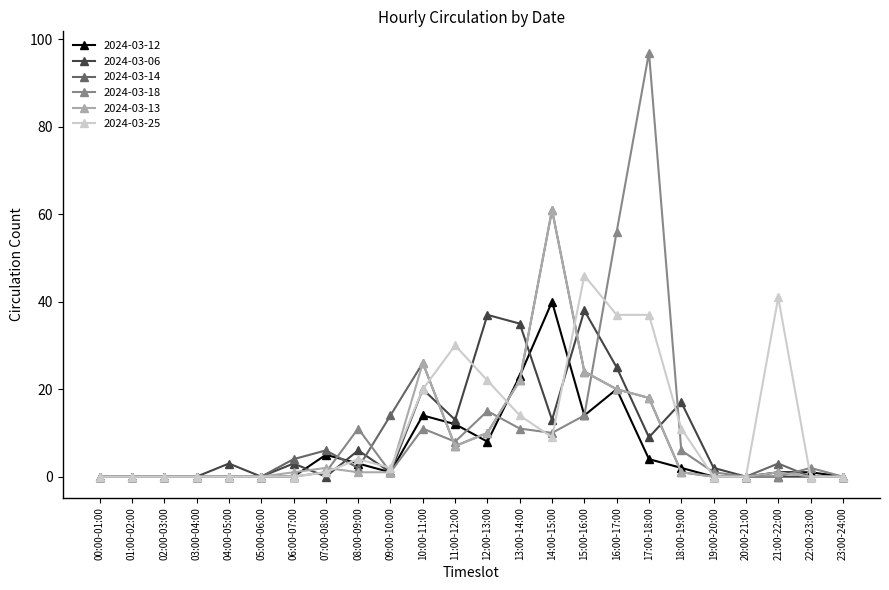

How many values in the 2024-03-14 series are below 3?

12